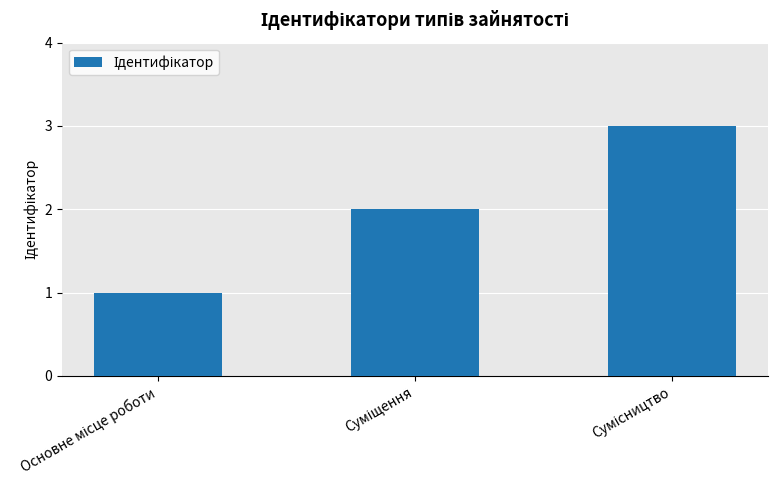

What is the maximum value shown in the chart?

3